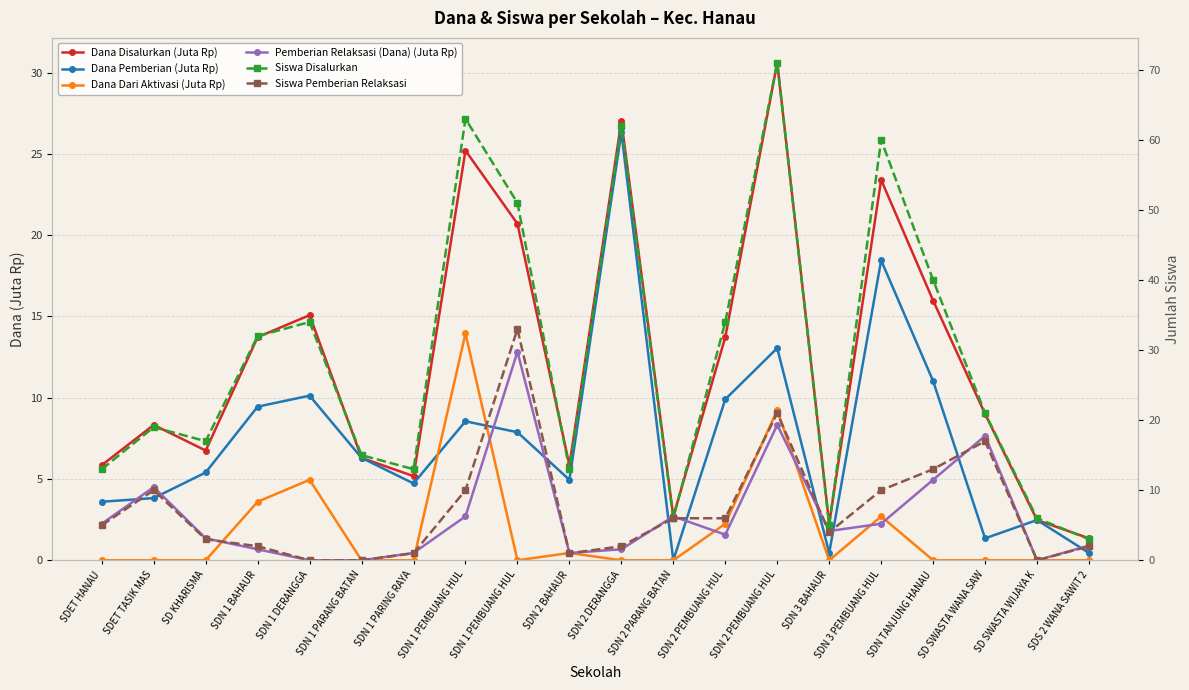

How many distinct data groups are displayed?

6